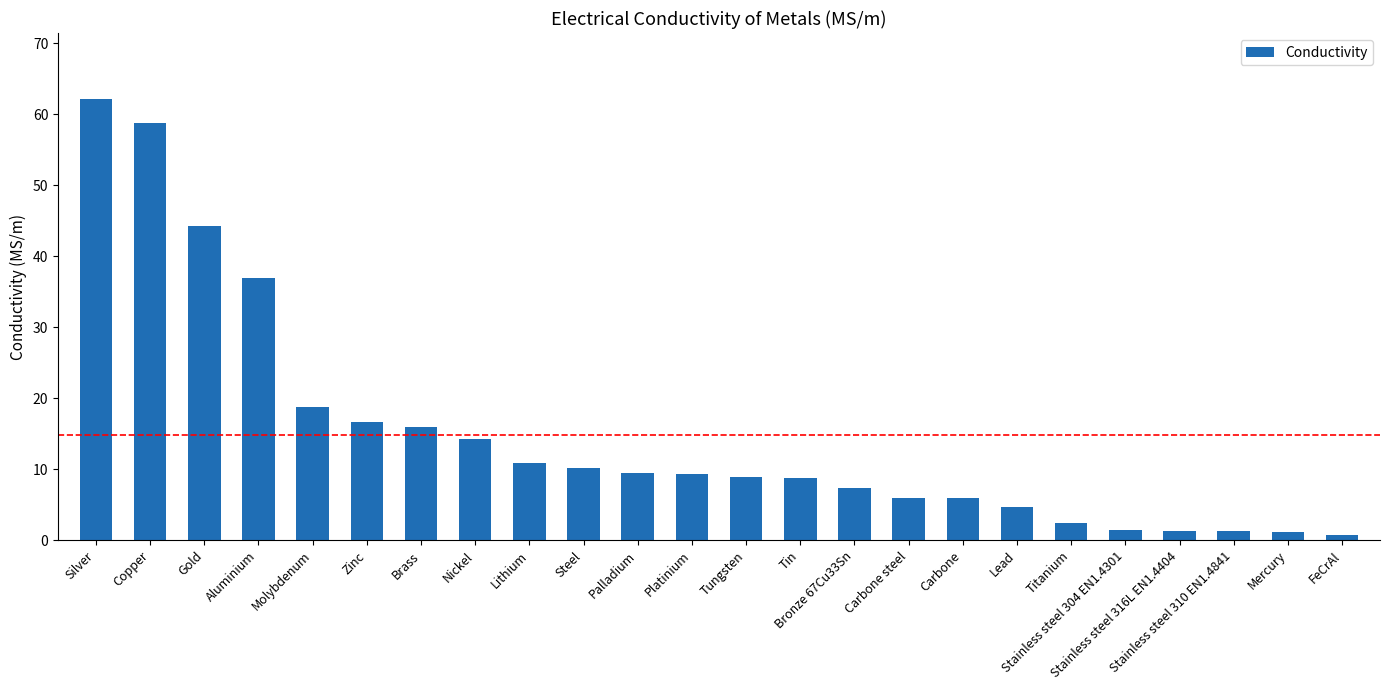

What is the difference between the maximum and minimum values?

61.4